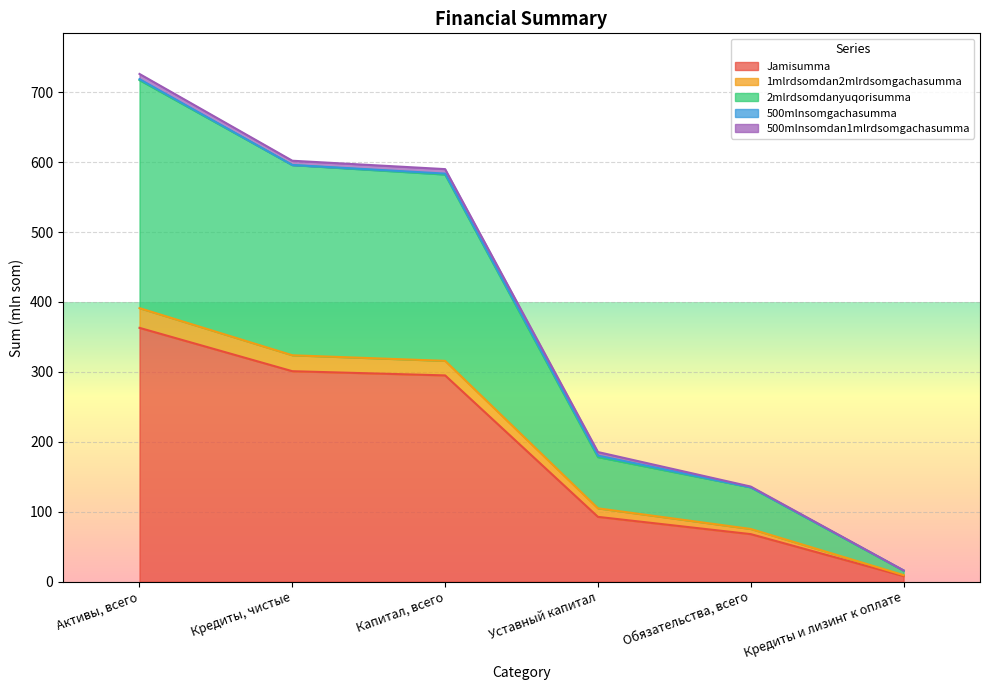

Where does the 1mlrdsomdan2mlrdsomgachasumma series first go above 315?

Активы, всего